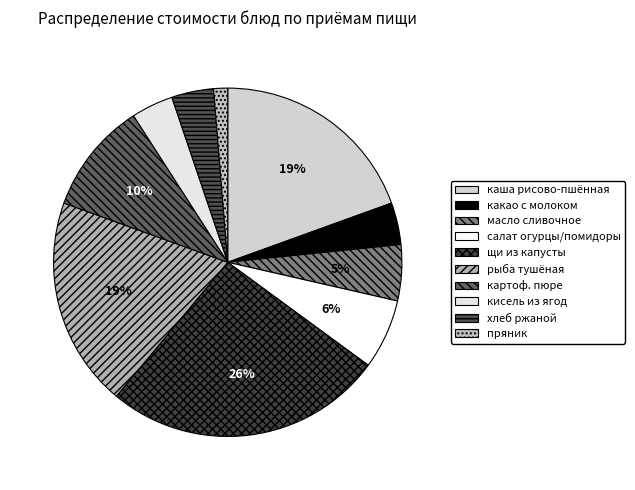

To the nearest percent, what portion does какао с молоком represent?

4%